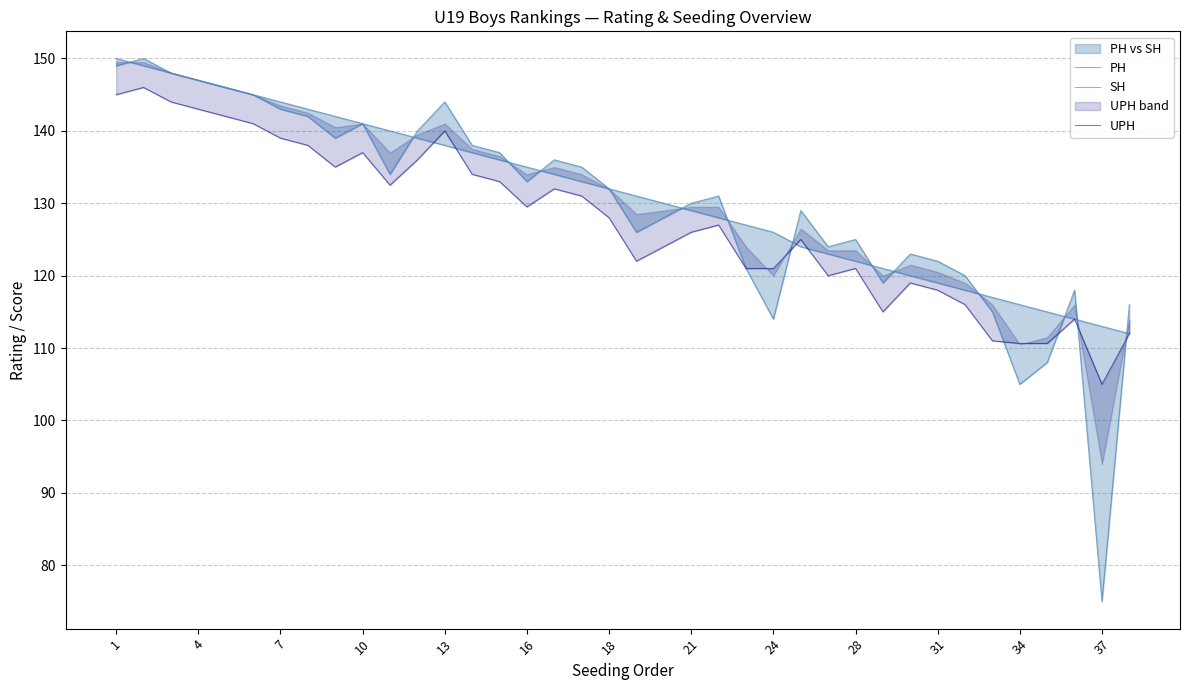

True or false: SH has more than 1 points higher than both neighbors.

False